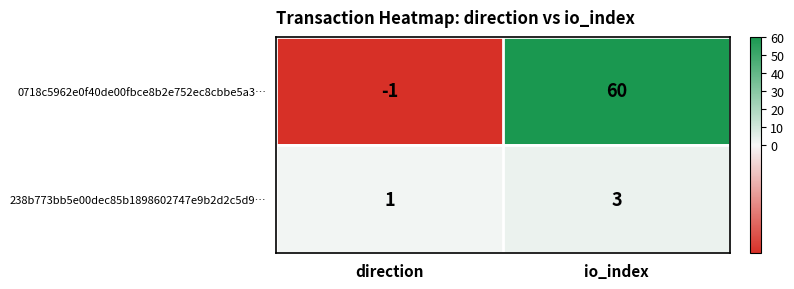

Rank the categories by 0718c5962e0f40de00fbce8b2e752ec8cbbe5a3… value from lowest to highest.

direction, io_index